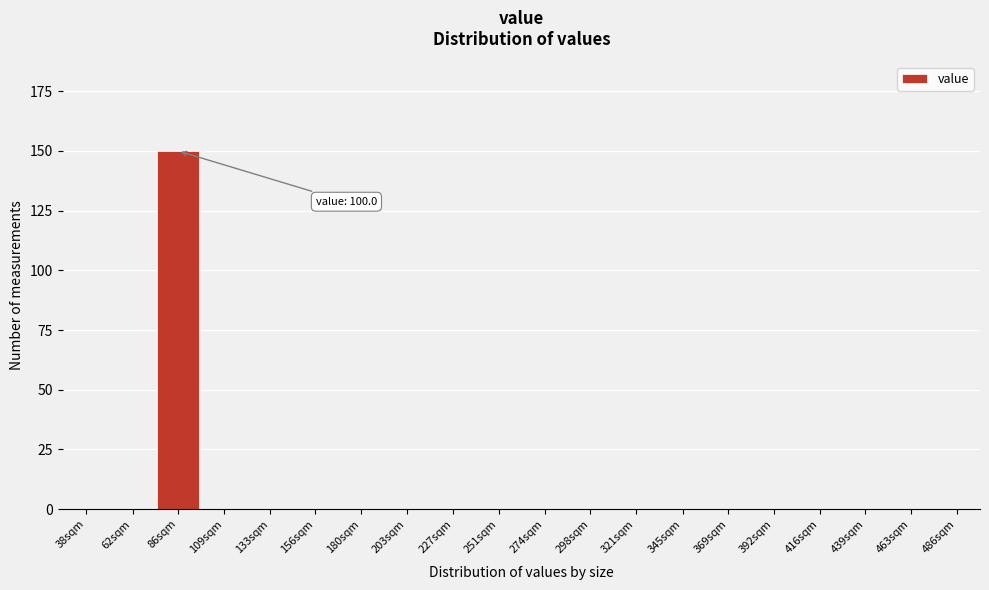

Reading left to right, transcribe all the data shown in this chart.

38sqm=0	62sqm=0	86sqm=150	109sqm=0	133sqm=0	156sqm=0	180sqm=0	203sqm=0	227sqm=0	251sqm=0	274sqm=0	298sqm=0	321sqm=0	345sqm=0	369sqm=0	392sqm=0	416sqm=0	439sqm=0	463sqm=0	486sqm=0